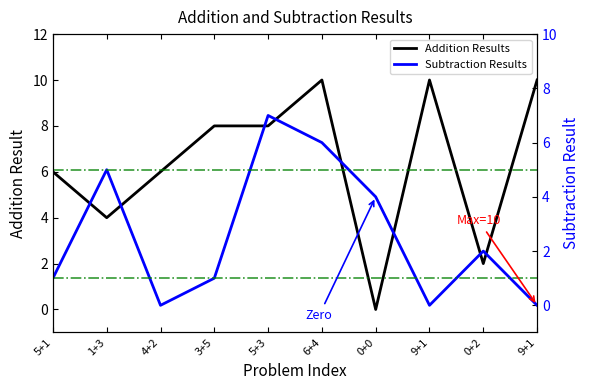

How many data points does each series have?

10